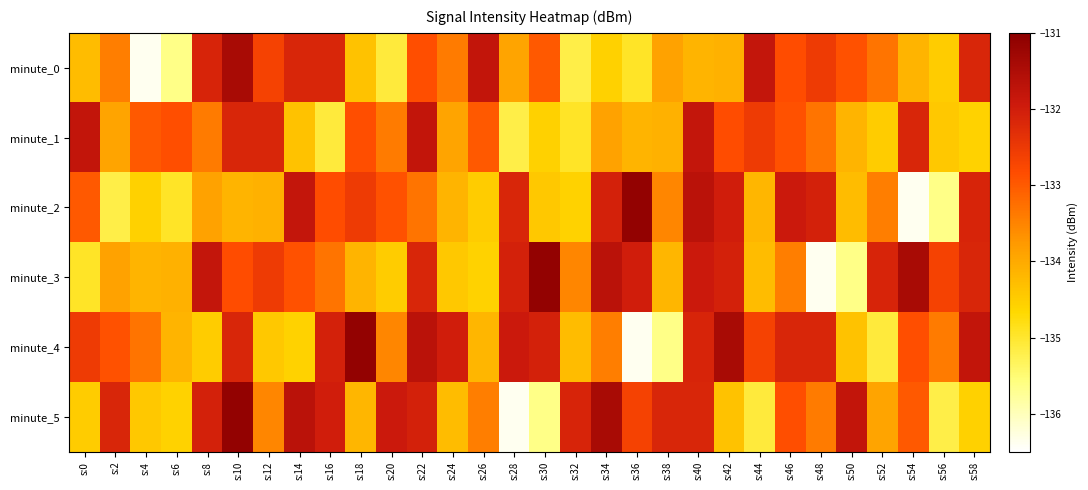

Which series has the largest range (max minus min)?

minute_2